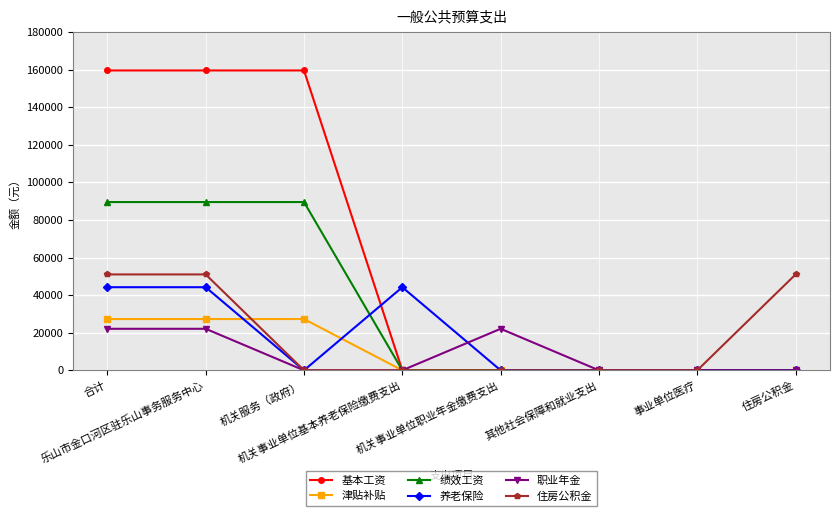

The 基本工资 series shows 76375 at 机关事业单位职业年金缴费支出. True or false?

False